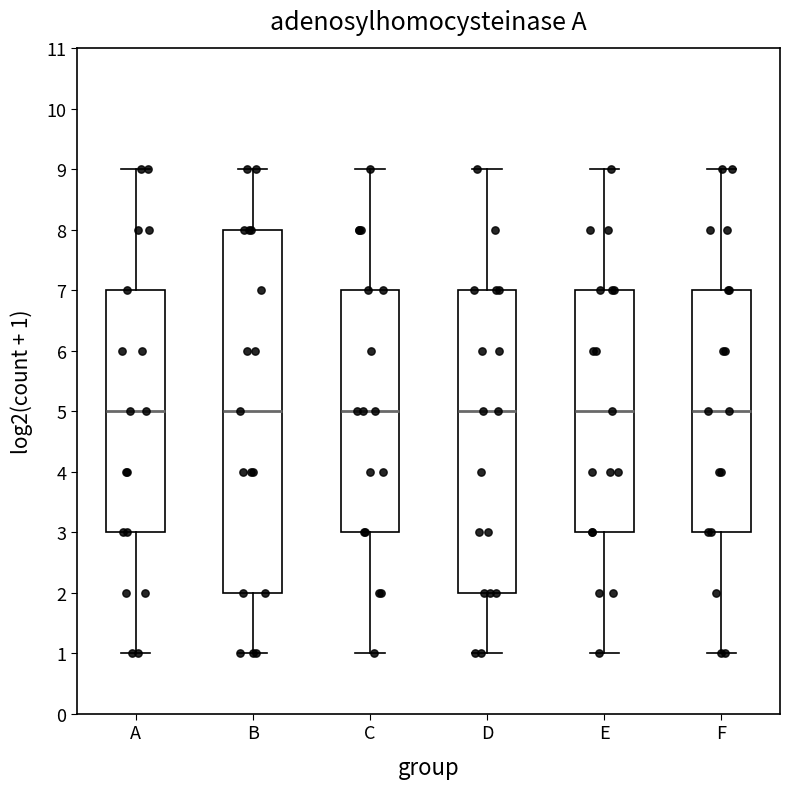

Reading left to right, read every box against the y-axis: the position of its median line, the range the box covers, and the ends of its whiskers. The values are not printed on the chart, so give them approximately, as read against the axis.

A: median 5, box 3 to 7, whiskers 1 to 9
B: median 5, box 2 to 8, whiskers 1 to 9
C: median 5, box 3 to 7, whiskers 1 to 9
D: median 5, box 2 to 7, whiskers 1 to 9
E: median 5, box 3 to 7, whiskers 1 to 9
F: median 5, box 3 to 7, whiskers 1 to 9